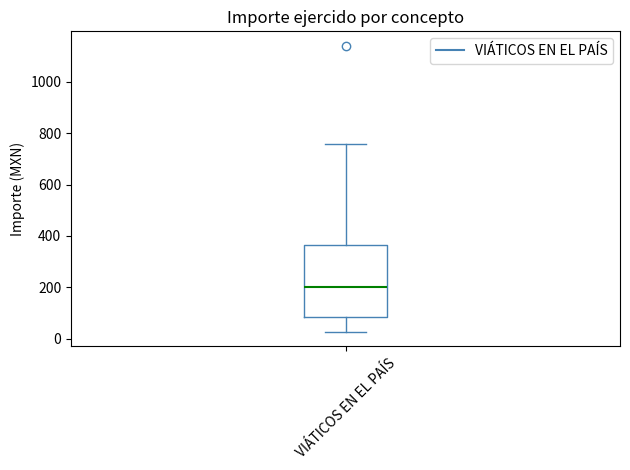

Where does the upper whisker of the box for VIÁTICOS EN EL PAÍS end on the y-axis? The values are not printed on the chart, so give them approximately, as read against the axis.

760